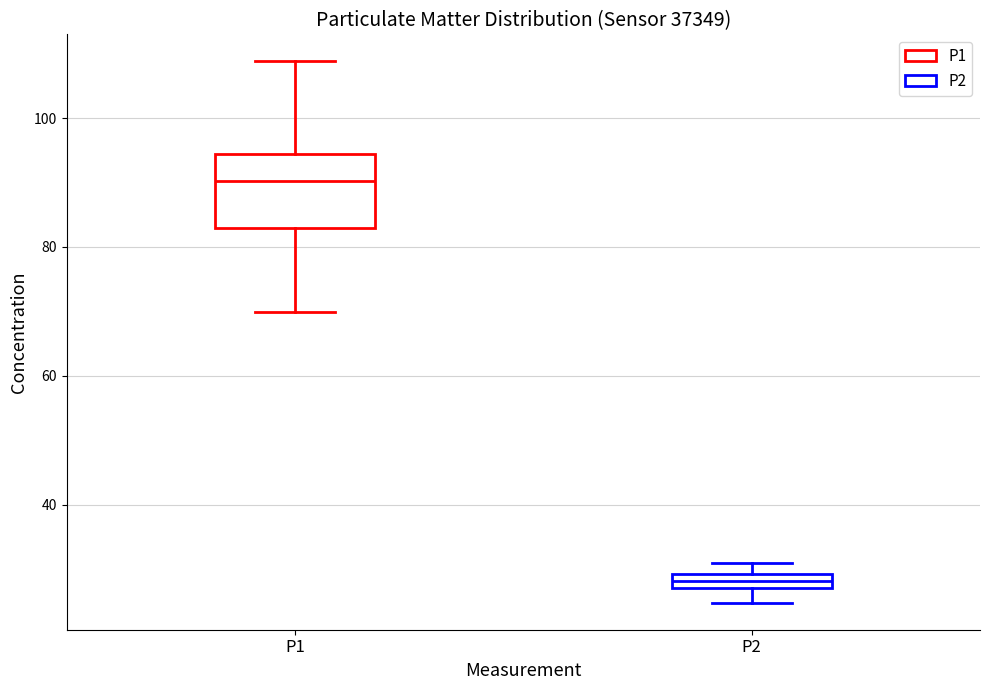

Which box is the tallest, from its lower edge to its upper edge?

P1